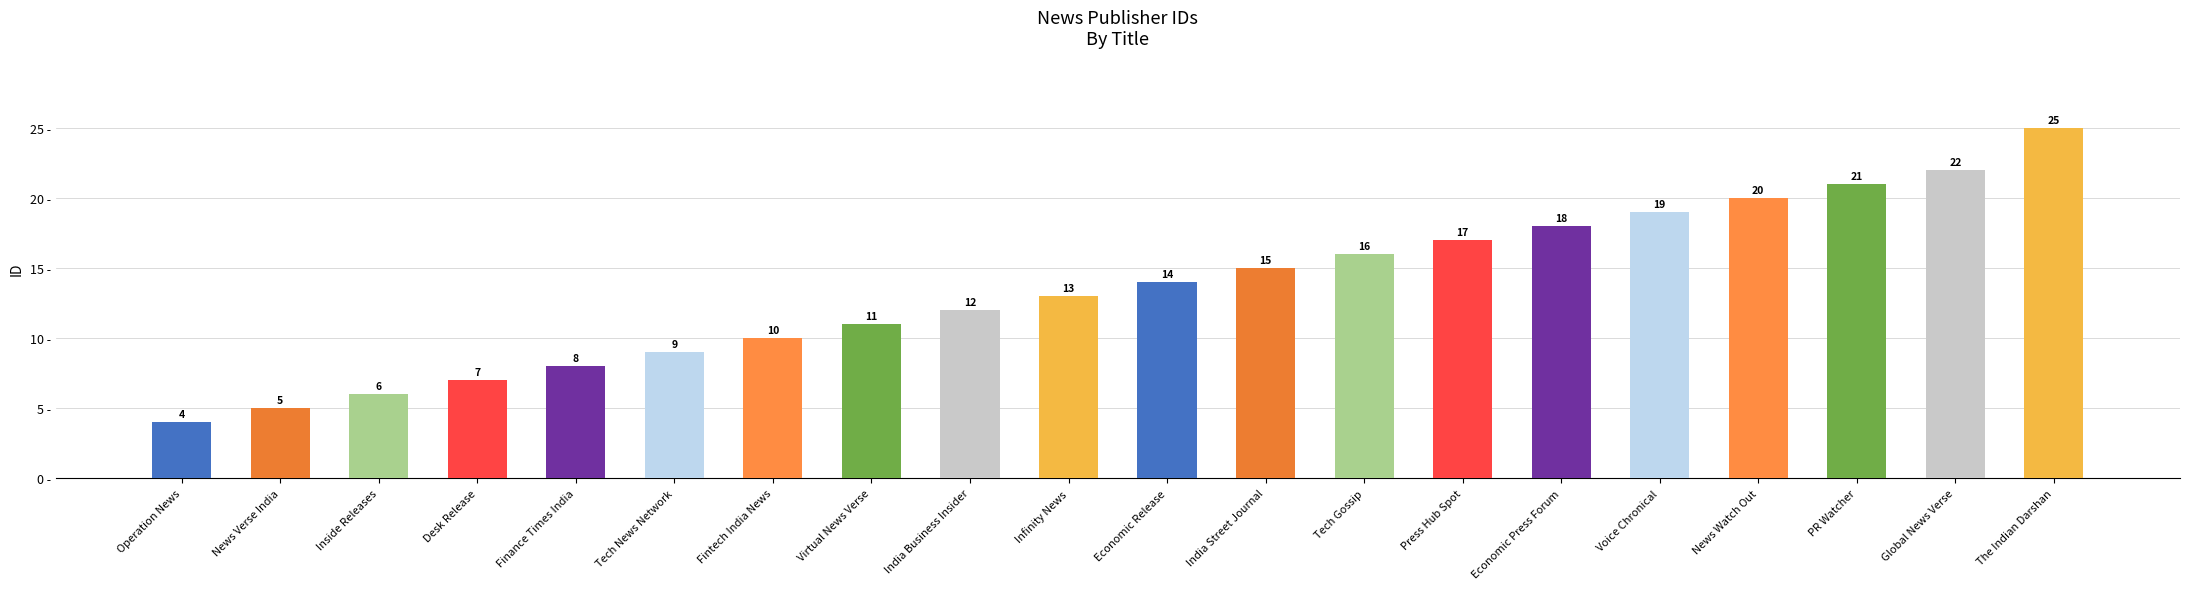

How many bars are there in total?

20